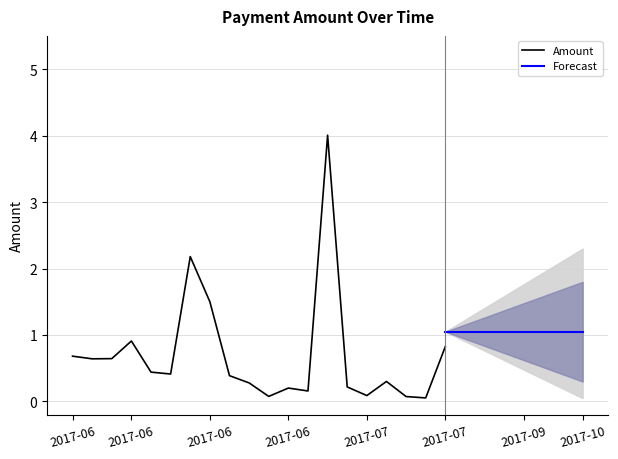

What is the average value?

0.7